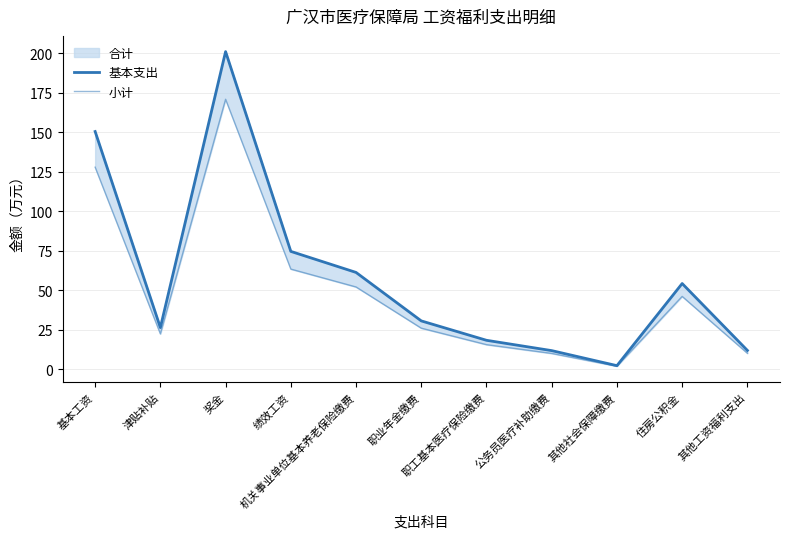

What is the value of the 小计 point at the 8th from the left?

10.1